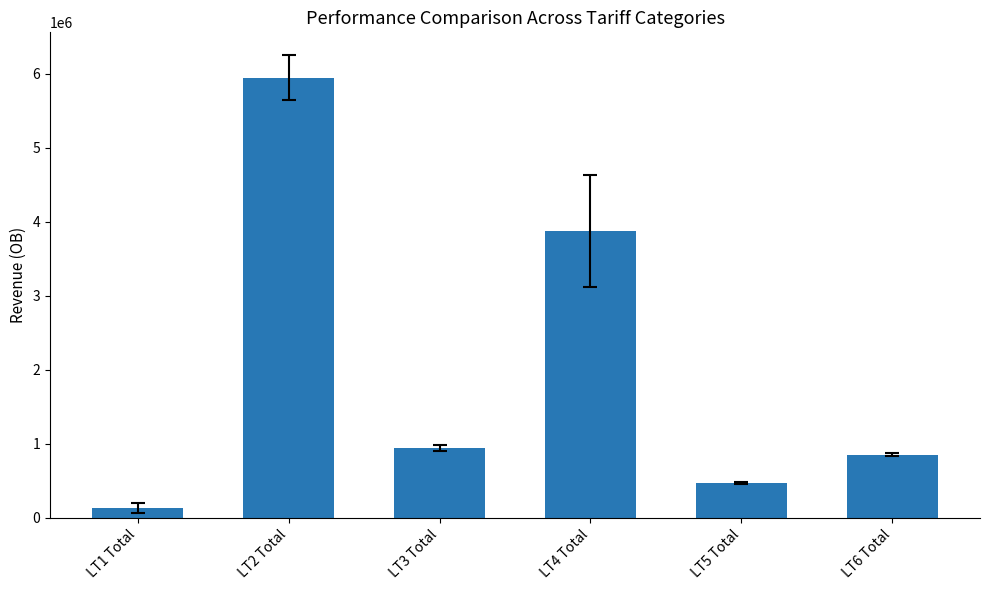

What is the value of the 4th bar from the left?

3869306.0